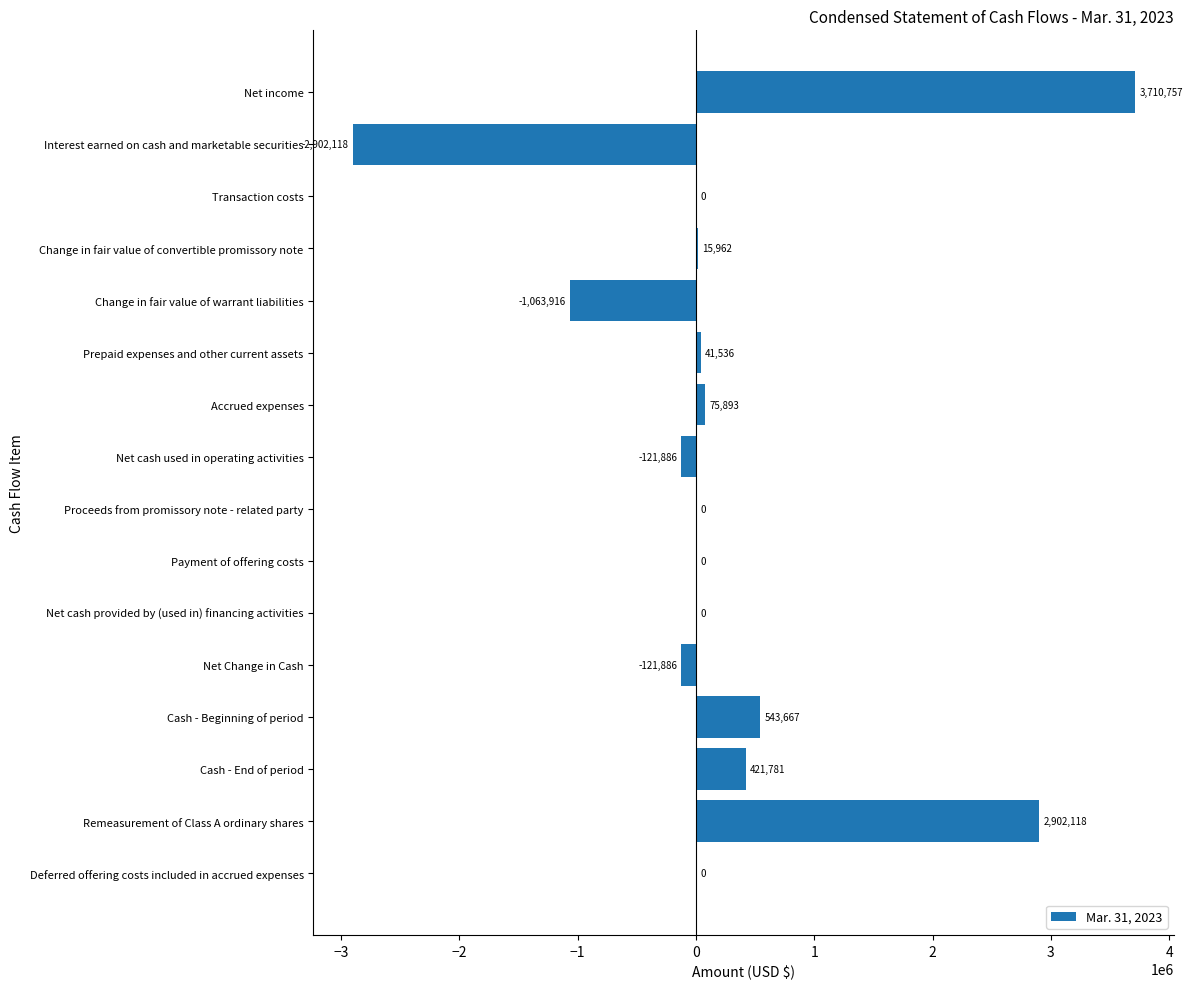

Where is the data nearest to the value 404319?

Cash - End of period